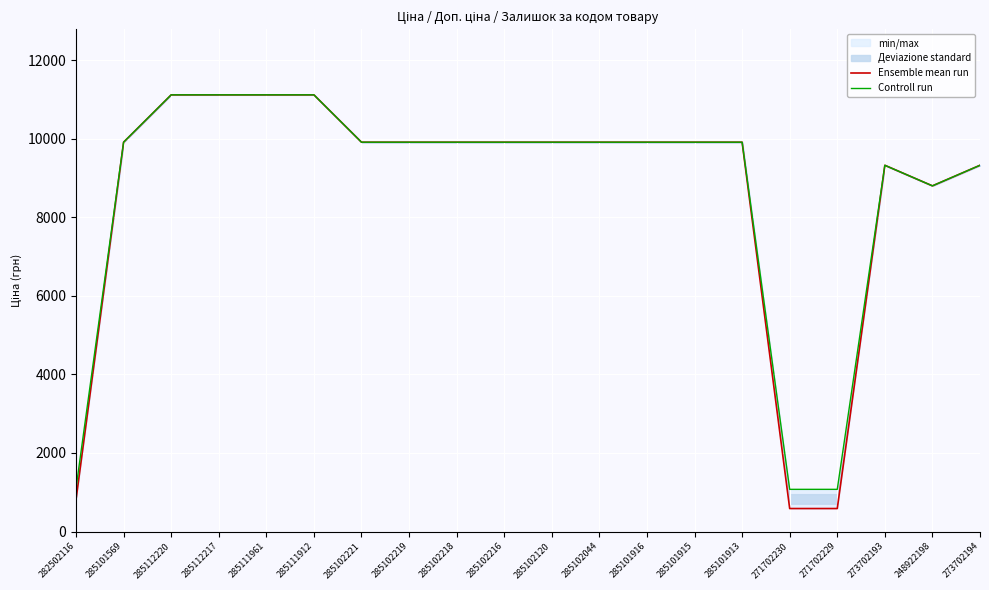

Which series has the largest range (max minus min)?

Ensemble mean run